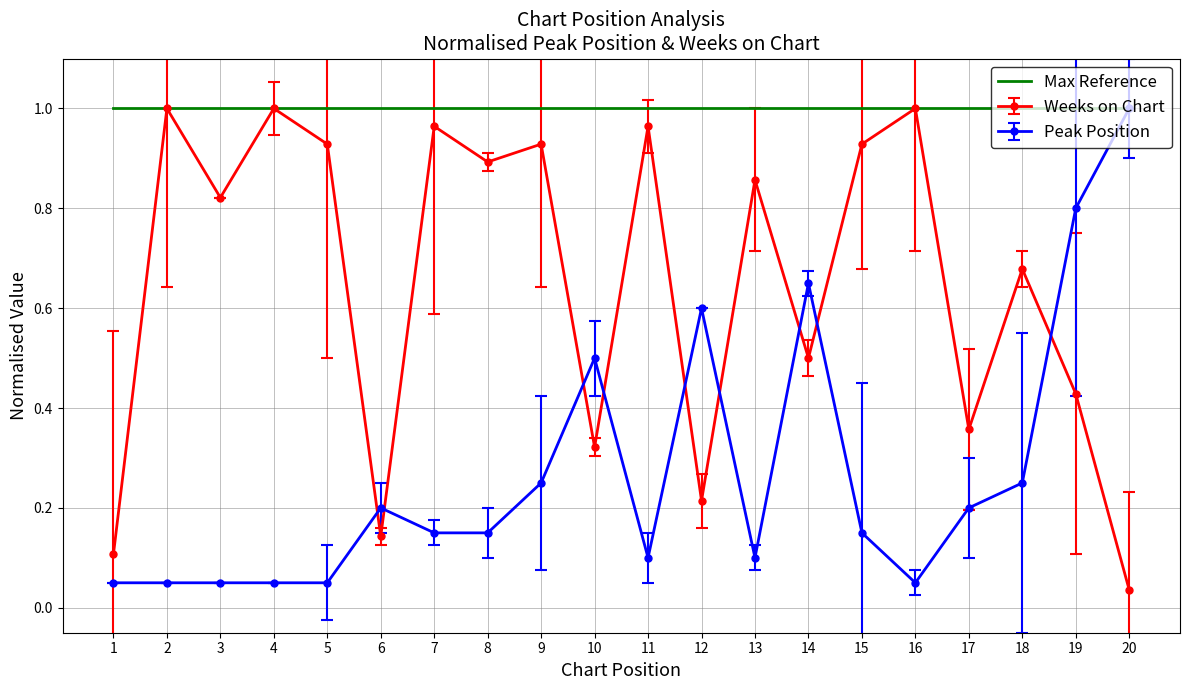

True or false: Weeks on Chart has more than 0 points higher than both neighbors.

True